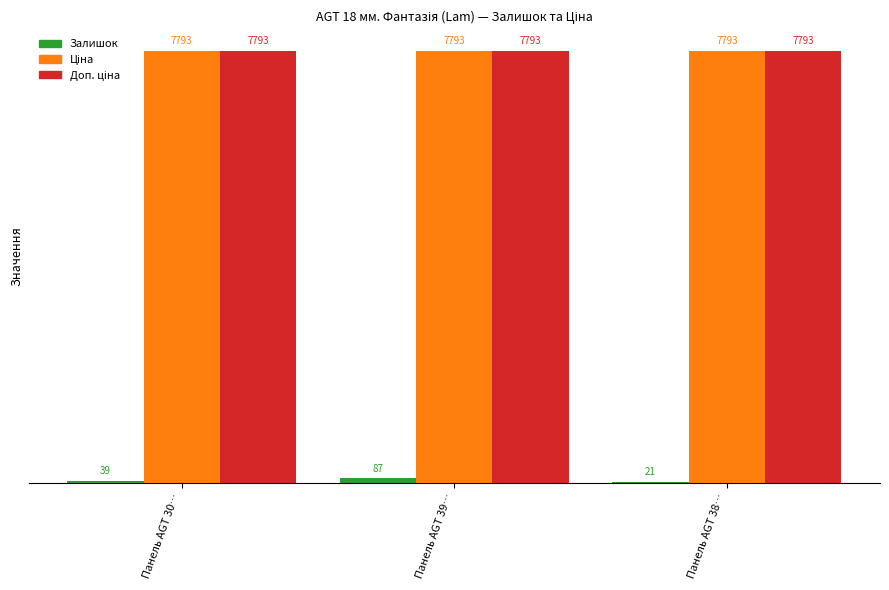

Which series changed the most between Панель AGT 30… and Панель AGT 39…?

Залишок